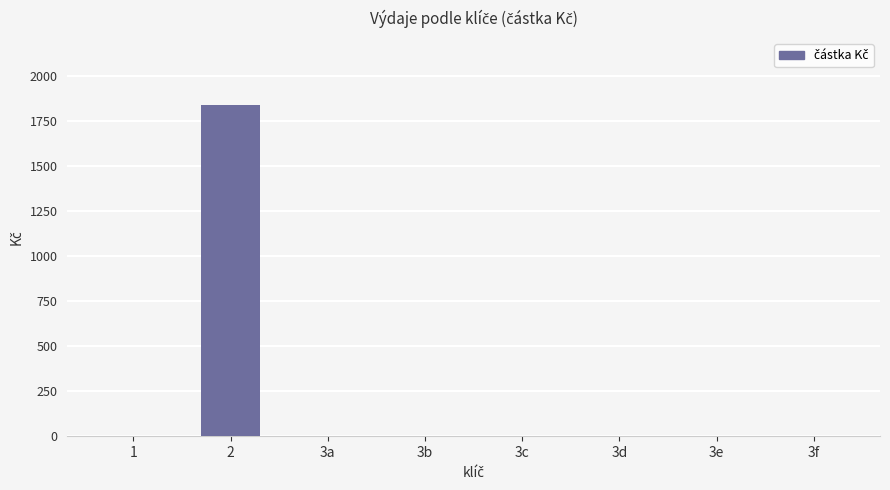

Is it true that the value at 3b is 0.0?

True